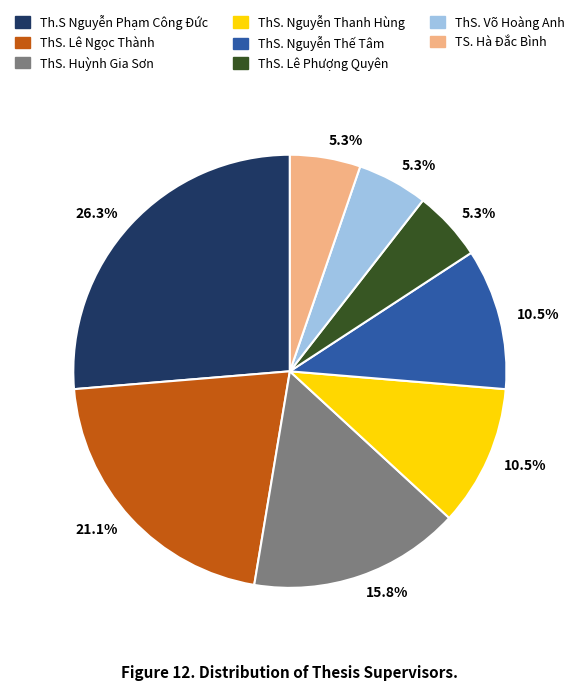

Does any single category account for the majority?

No